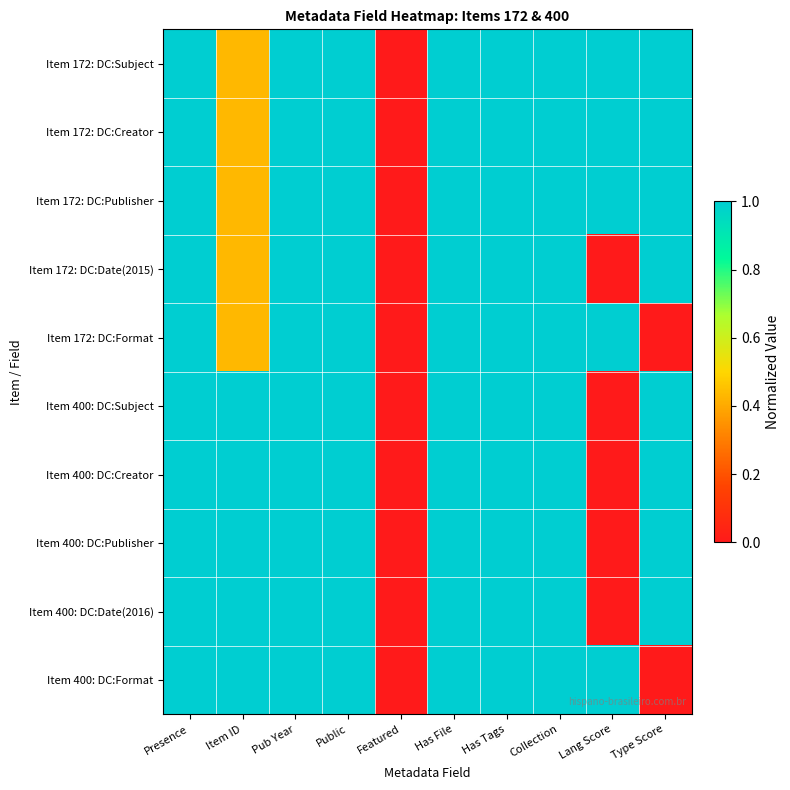

List the series in order of their peak value, lowest first.

Item 172: DC:Subject, Item 172: DC:Creator, Item 172: DC:Publisher, Item 172: DC:Date(2015), Item 172: DC:Format, Item 400: DC:Subject, Item 400: DC:Creator, Item 400: DC:Publisher, Item 400: DC:Date(2016), Item 400: DC:Format